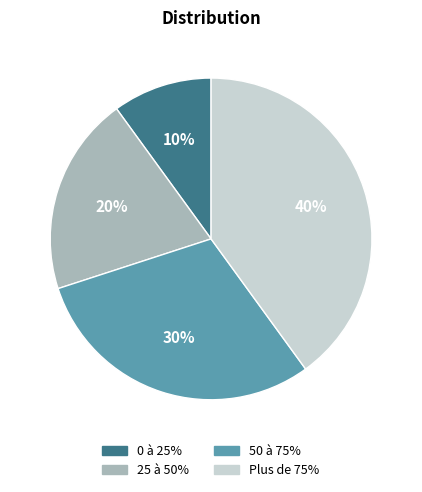

Is there a majority slice in this chart?

No